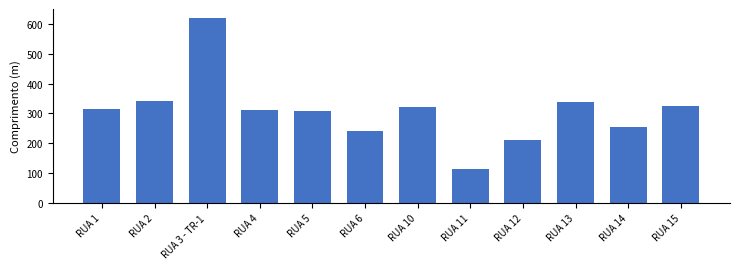

What is the difference between the values at RUA 4 and RUA 12?

100.5